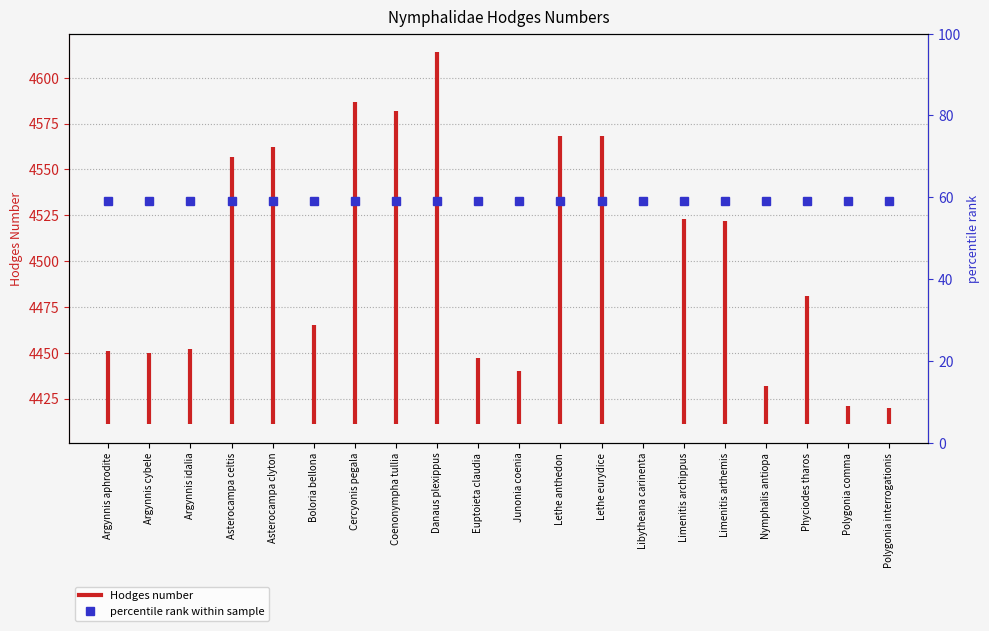

What is the label of the 1st point from the left?

Argynnis aphrodite